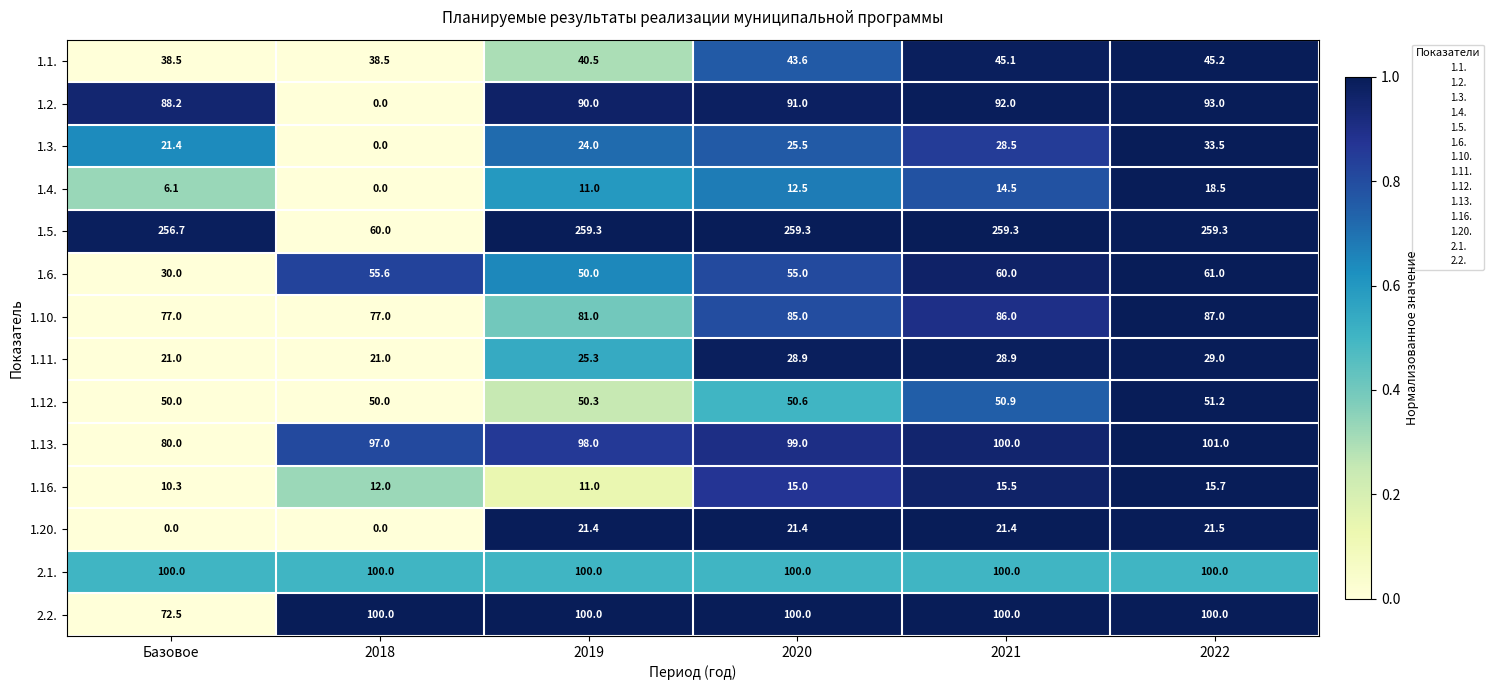

Where does the 1.1. series first go above 43?

2020